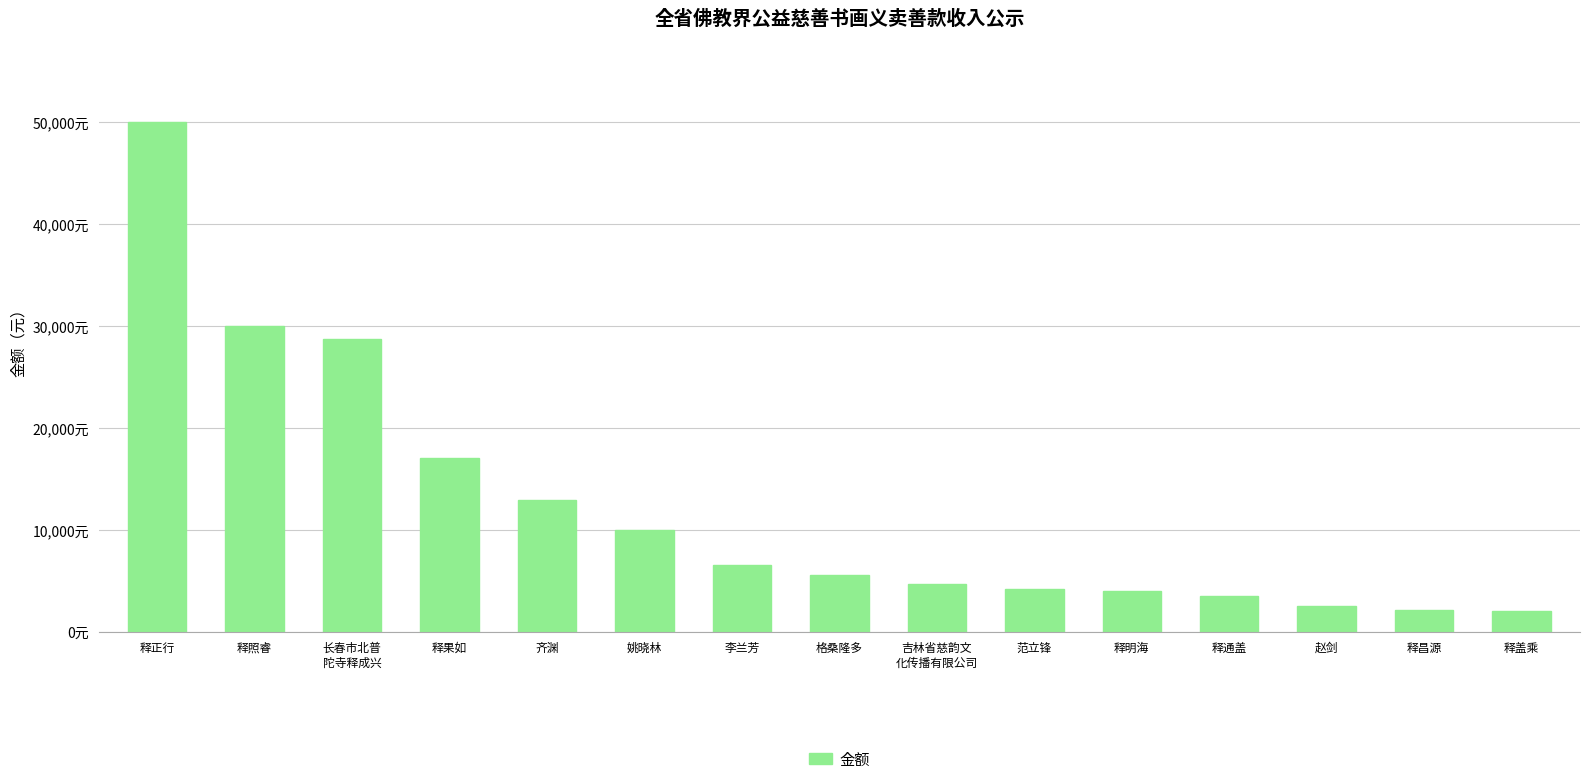

True or false: the data shows 808 at 释盖乘.

False